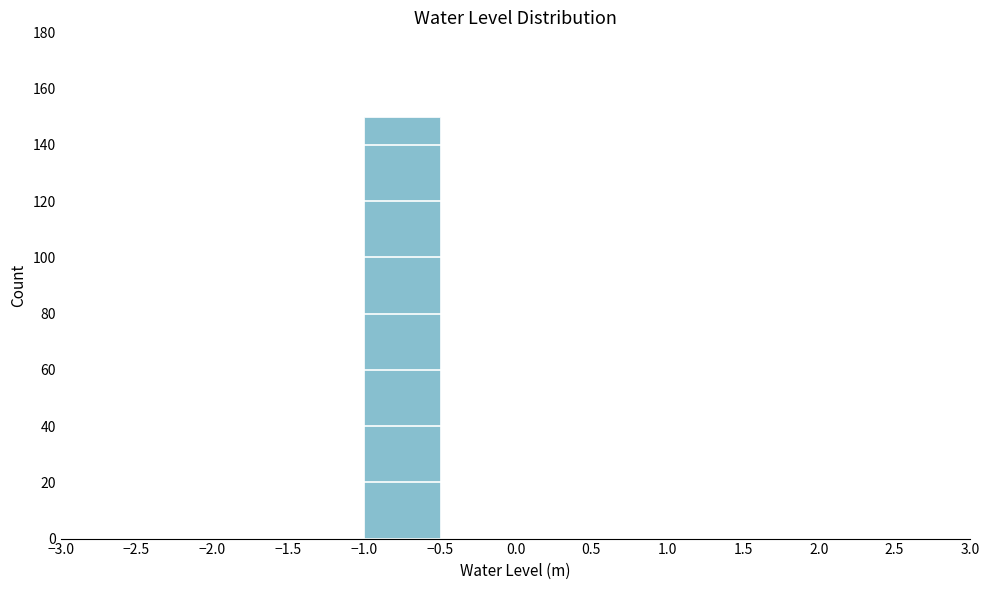

What is the height of the bar covering -1.0 to -0.5 on the x-axis? The values are not printed on the chart, so give them approximately, as read against the axis.

150